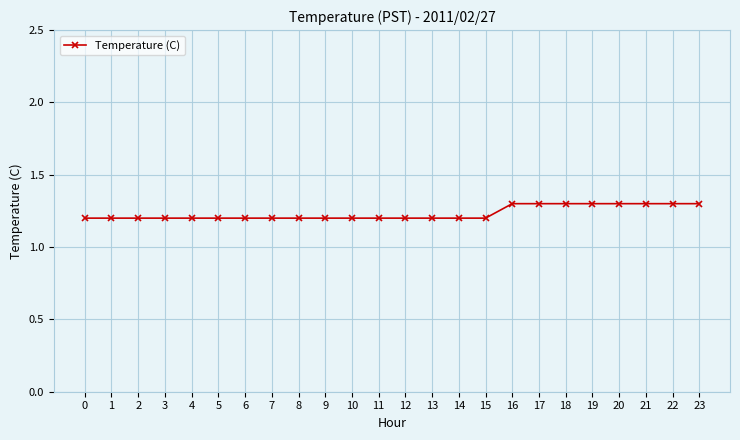

Which has a higher value, 19 or 1?

19